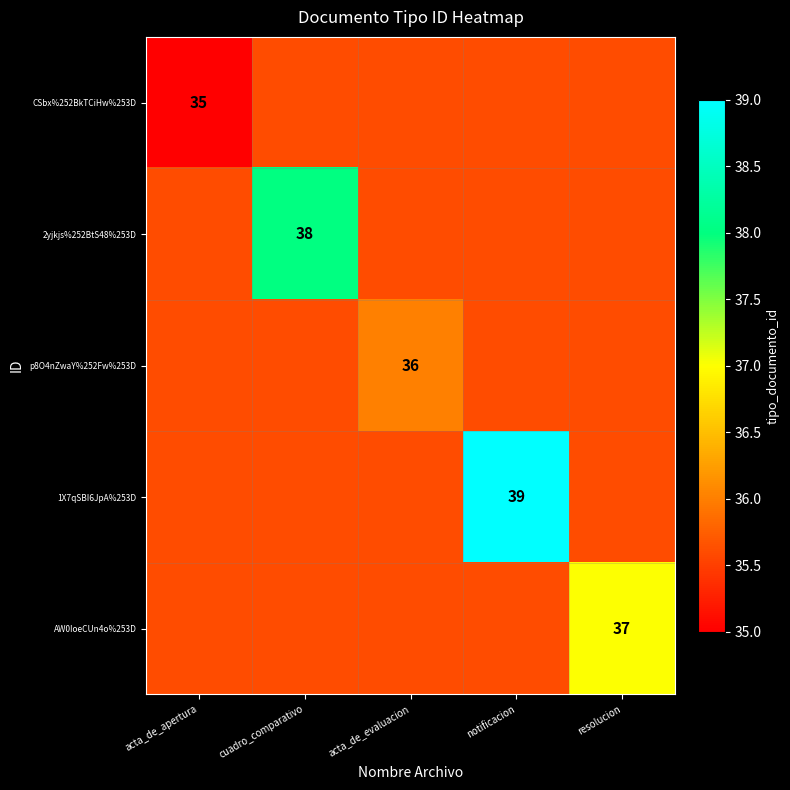

Which category has the lowest value in the p8O4nZwaY%252Fw%253D series?

acta_de_apertura